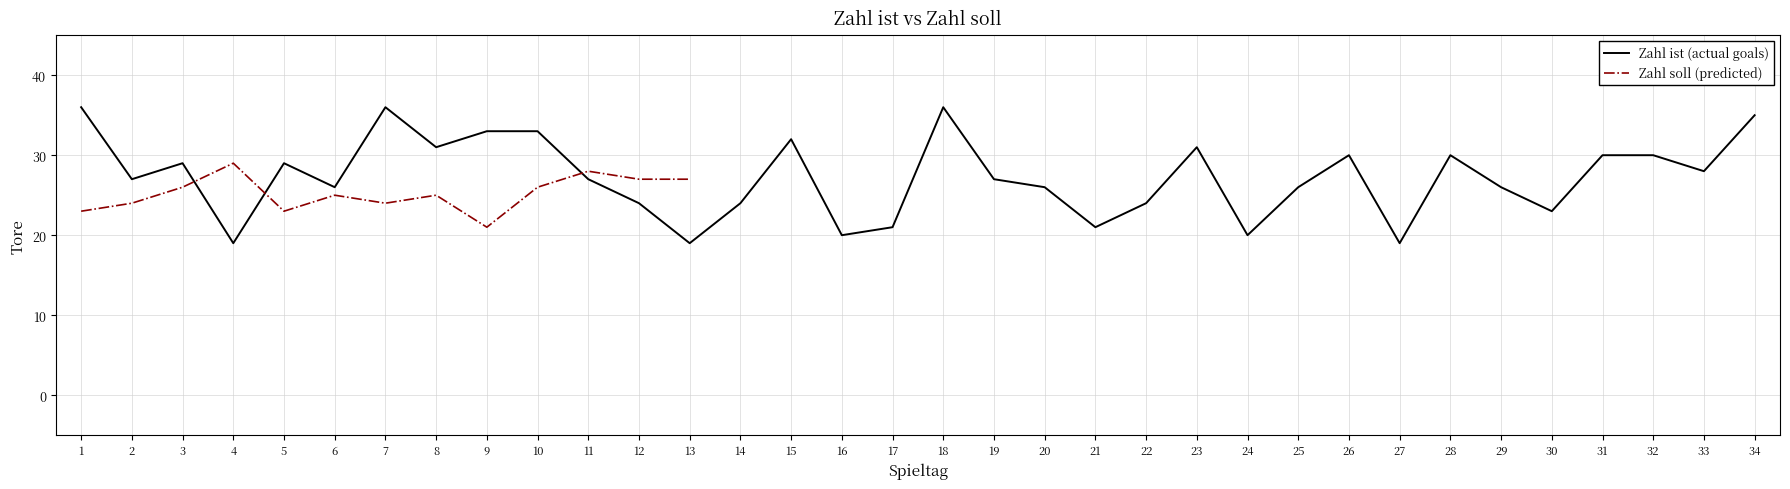

True or false: Zahl ist (actual goals) has a value of 56.9 at 1.

False